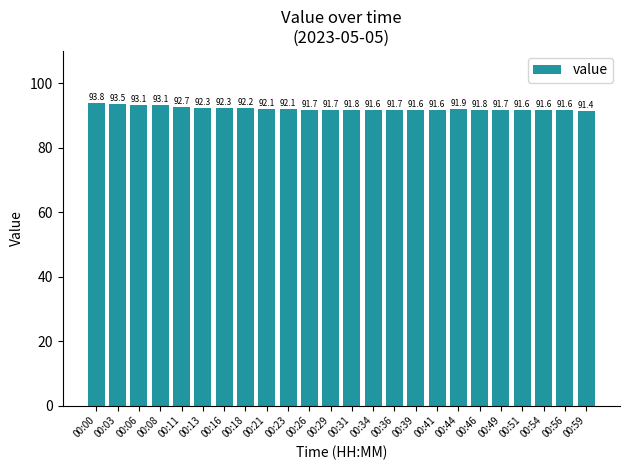

The value at 00:56 is 91.6. True or false?

True